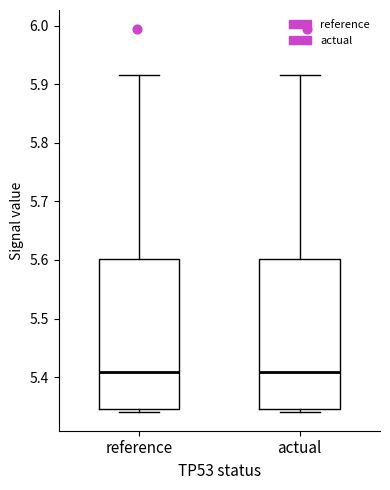

Reading left to right, read every box against the y-axis: the position of its median line, the range the box covers, and the ends of its whiskers. The values are not printed on the chart, so give them approximately, as read against the axis.

reference: median 5.41, box 5.35 to 5.60, whiskers 5.34 to 5.92
actual: median 5.41, box 5.35 to 5.60, whiskers 5.34 to 5.92